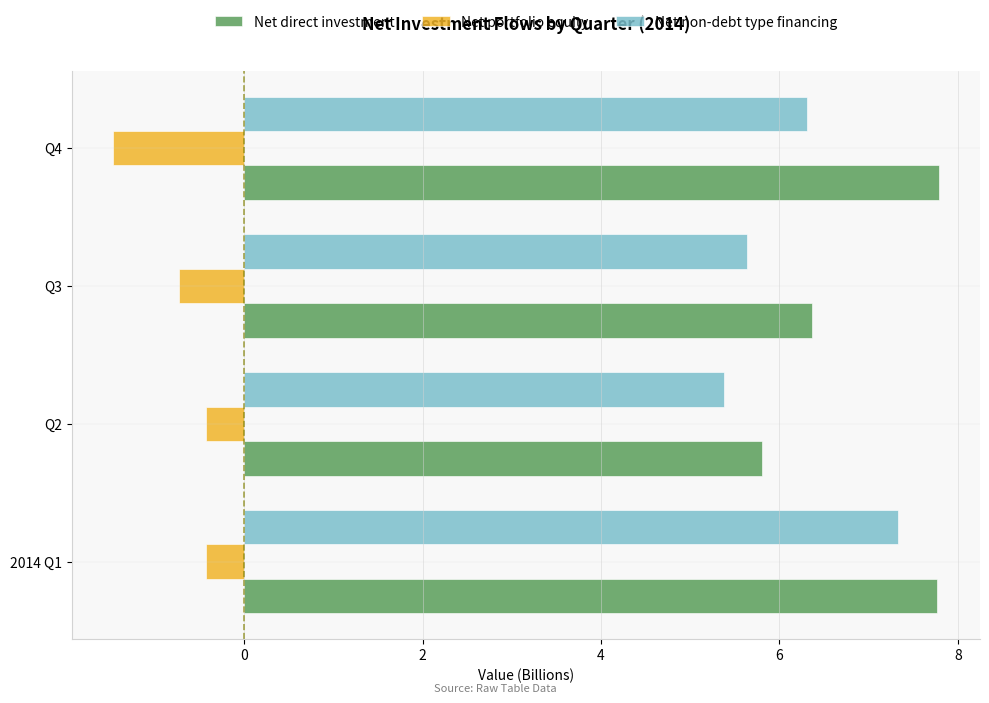

How many Net non-debt type financing values are between 5 and 7?

3